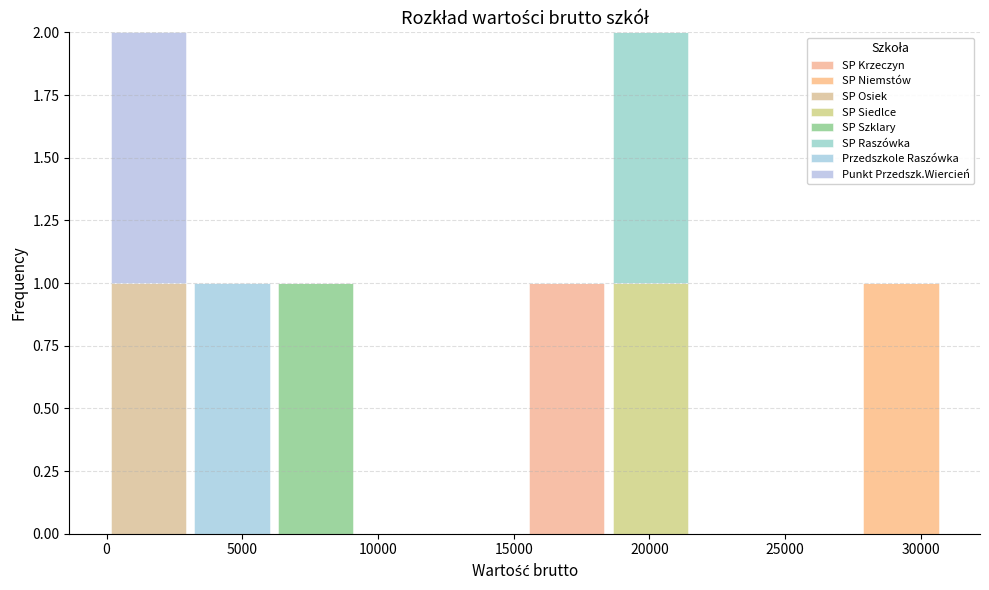

Reading left to right, list every stacked bar in this chart as the range it spans on the x-axis followed by its total height. Neither the bar edges nor the heights are printed on the chart, so give them approximately, as read against the axes.

0 to 3000: 2
3000 to 6000: 1
6000 to 9000: 1
9000 to 12500: 0
12500 to 15500: 0
15500 to 18500: 1
18500 to 21500: 2
21500 to 24500: 0
24500 to 27500: 0
27500 to 31000: 1